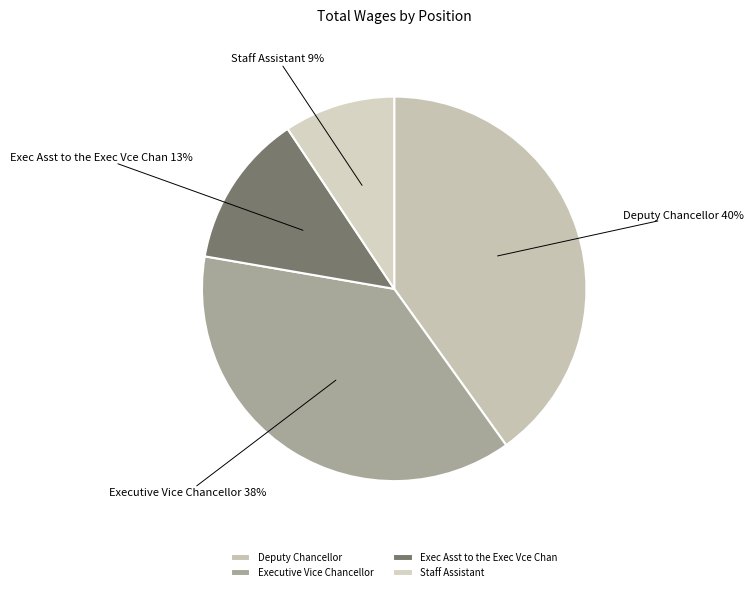

To the nearest percent, what portion does Deputy Chancellor represent?

40%